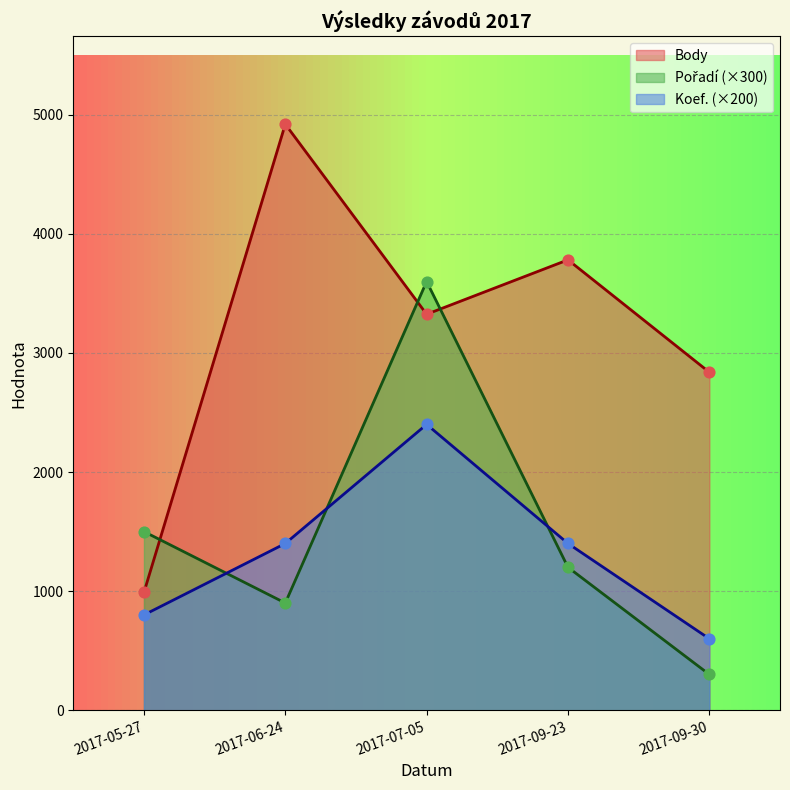

Which series has the widest spread of Y values?

Body